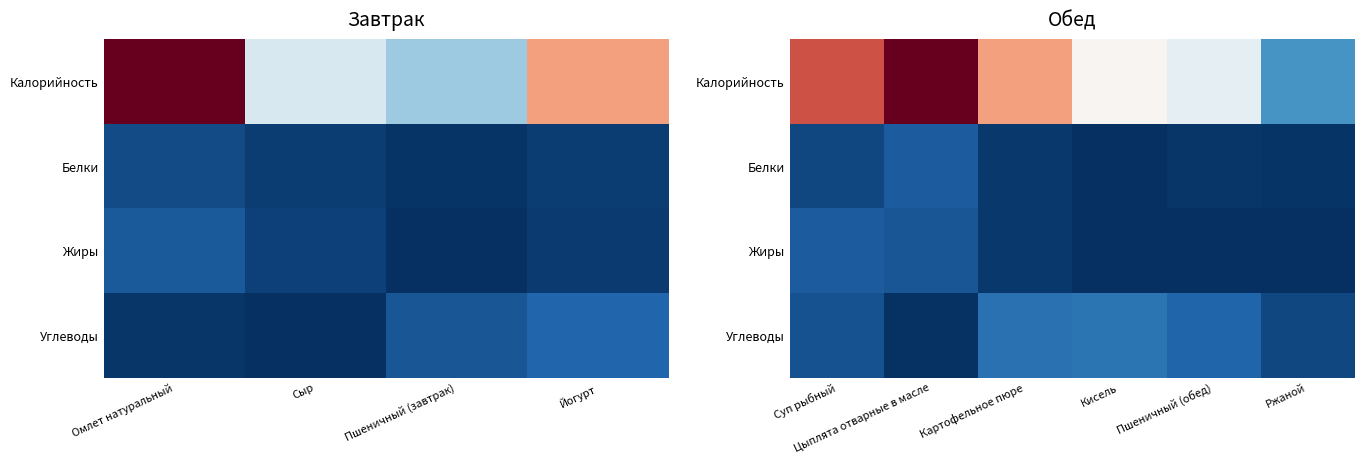

Which series changed the most between Пшеничный (обед) and Ржаной?

Калорийность